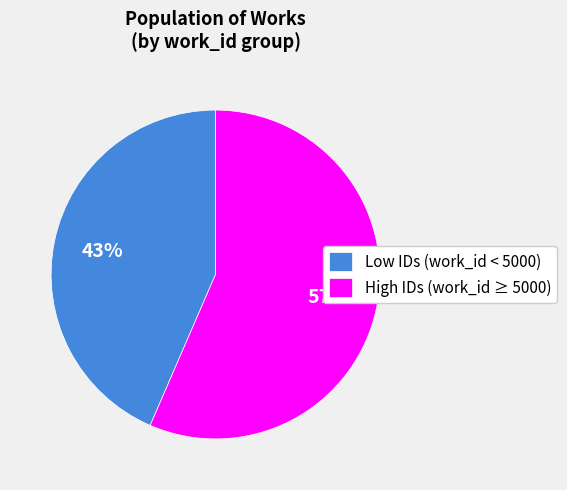

Count the number of slices in the pie.

2